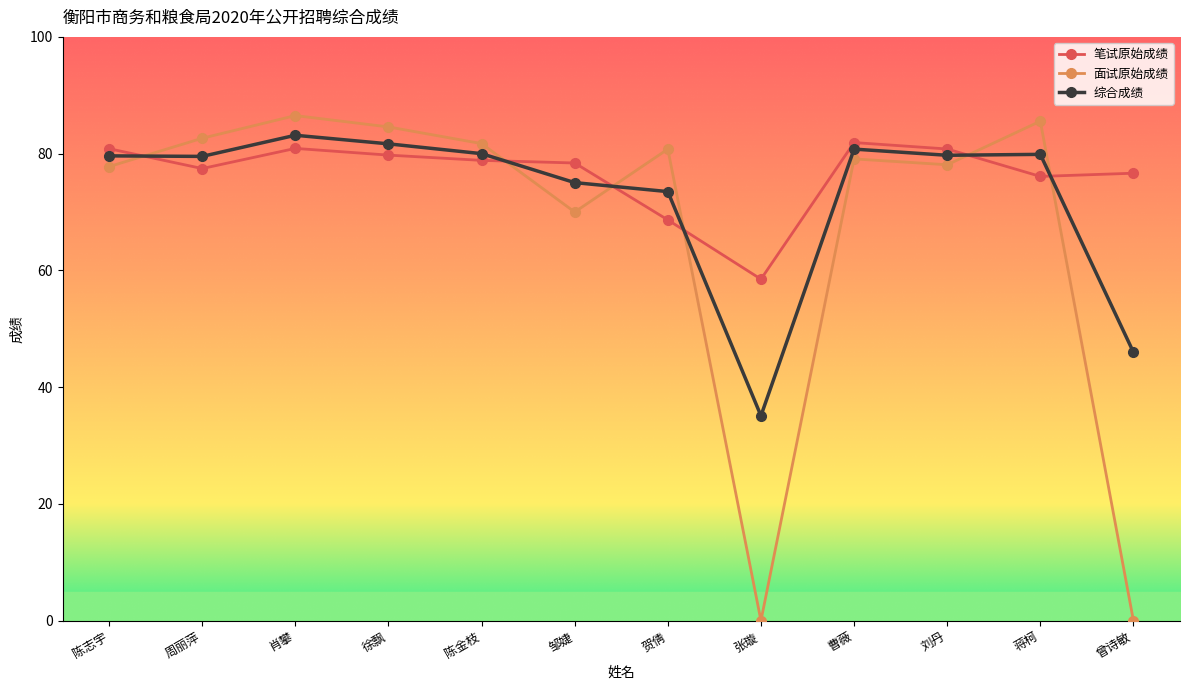

Which series ends up on top after the final intersection of 笔试原始成绩 and 面试原始成绩?

笔试原始成绩